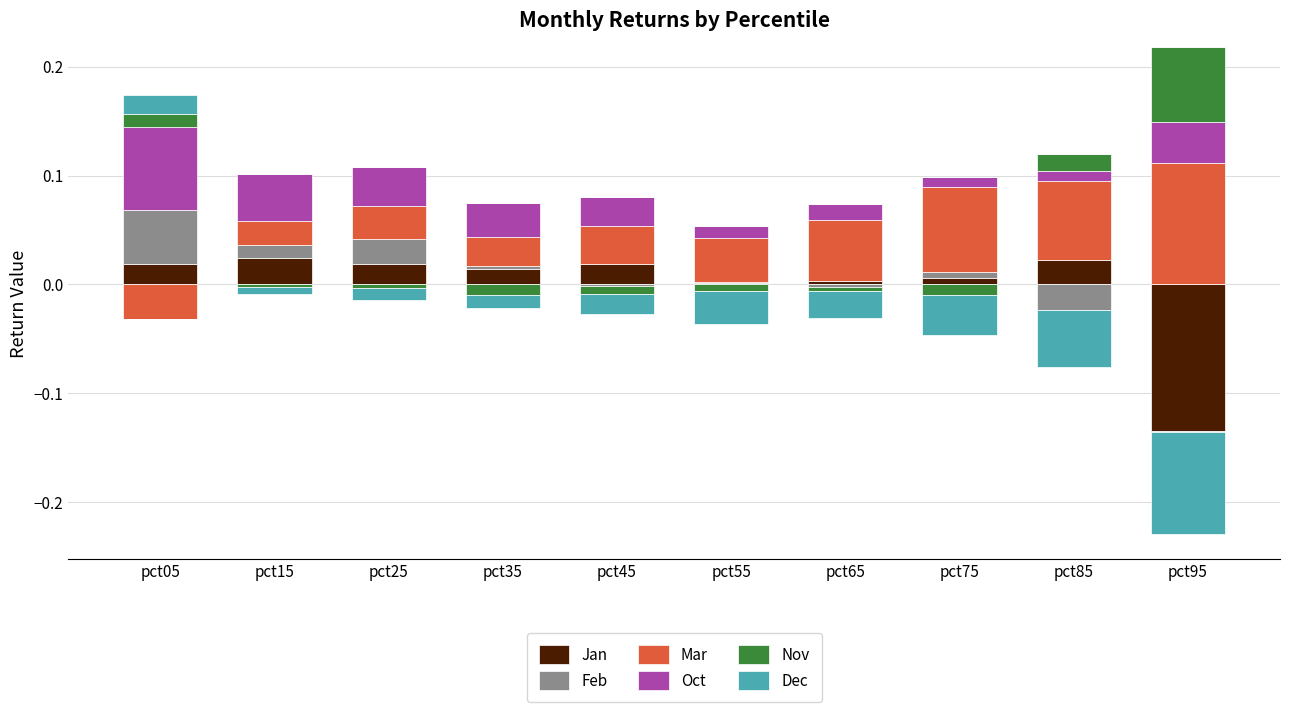

True or false: Nov has a value of 0.0 at pct95.

False